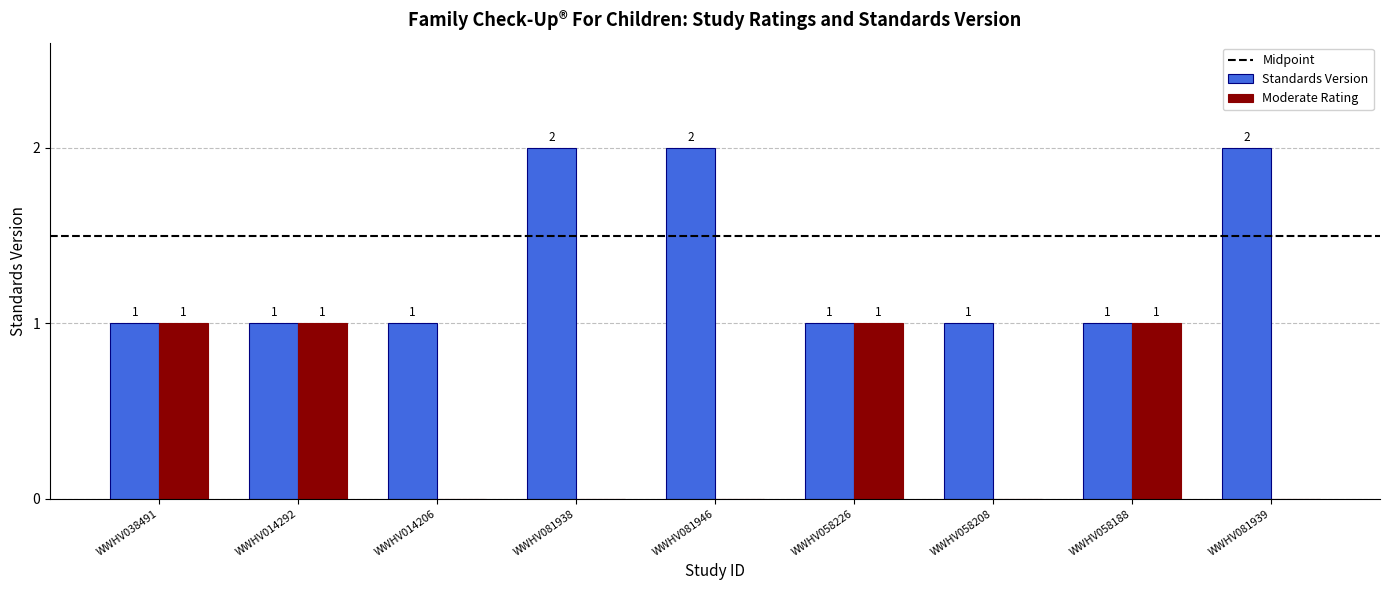

Is it true that Moderate Rating equals 1 at WWHV081939?

False